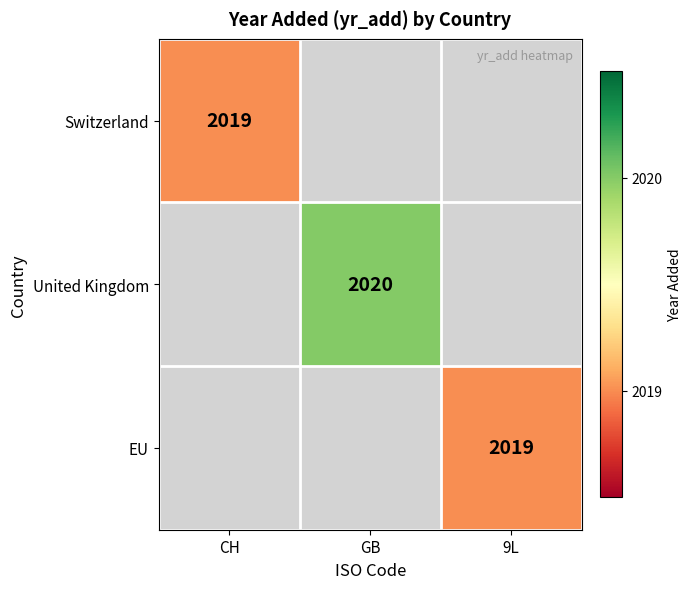

True or false: EU has a value of 2019 at 9L.

True